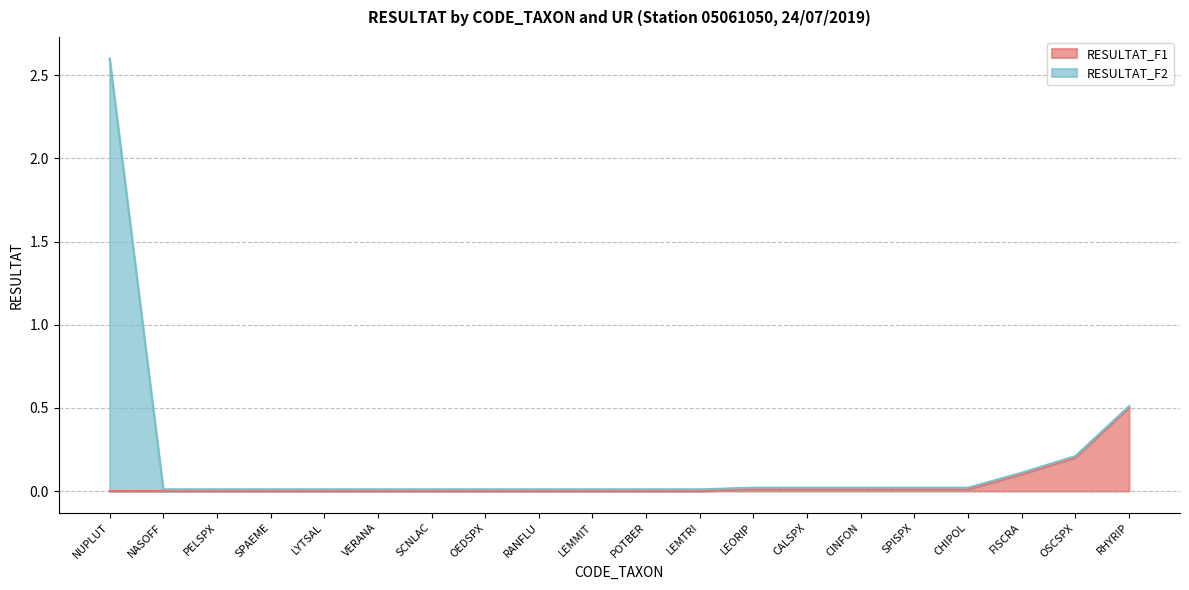

Reading left to right, what are all the values shown in this chart?

0.0	0.0	0.0	0.0	0.0	0.0	0.0	0.0	0.0	0.0	0.0	0.0	0.0	0.0	0.0	0.0	0.0	0.1	0.2	0.5